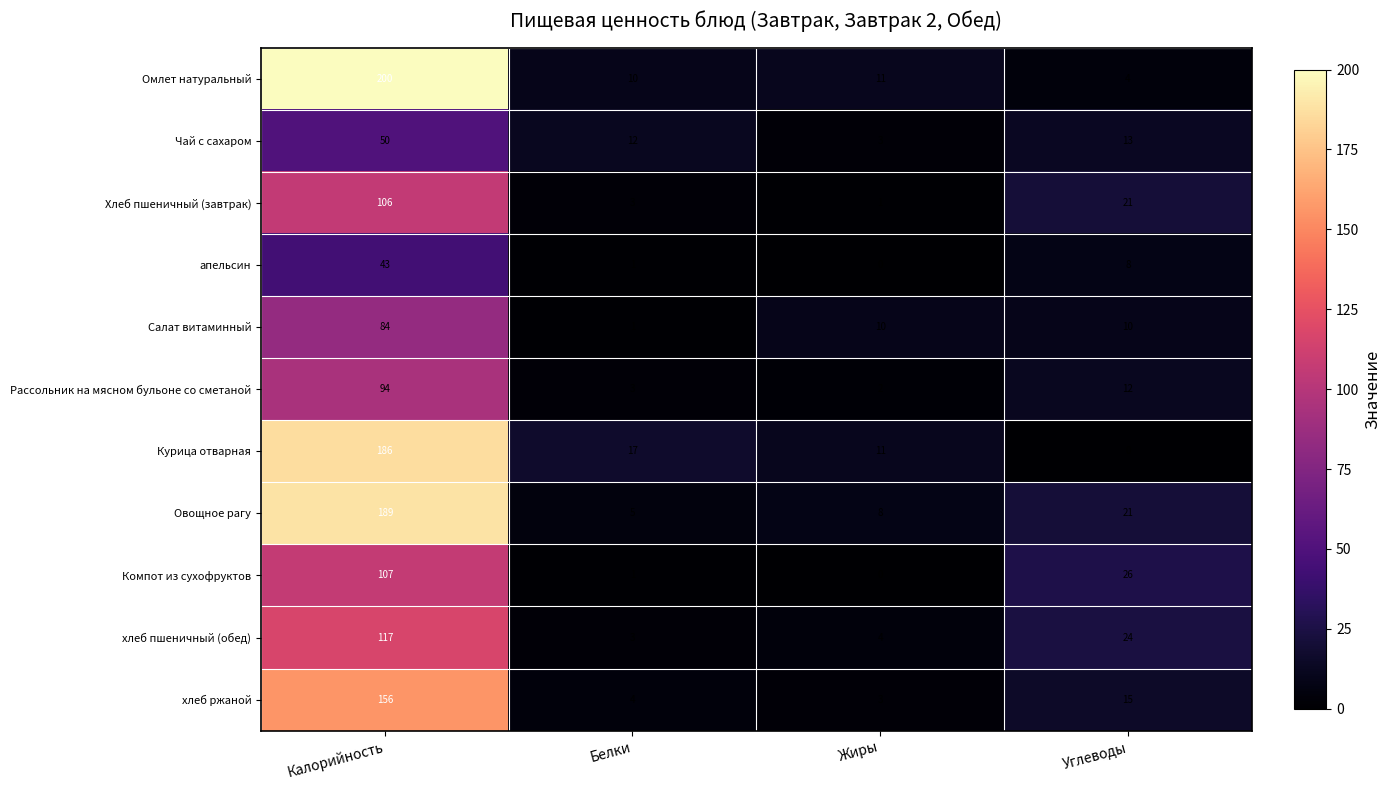

The хлеб пшеничный (обед) series shows 117 at Калорийность. True or false?

True